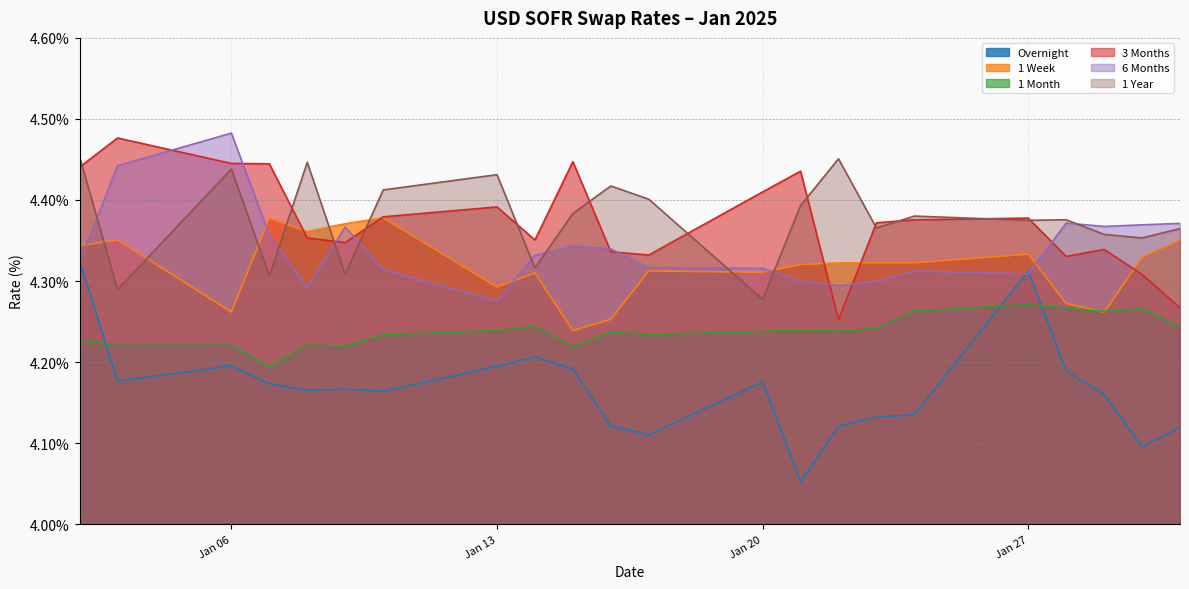

Count the number of categories in the chart.

22